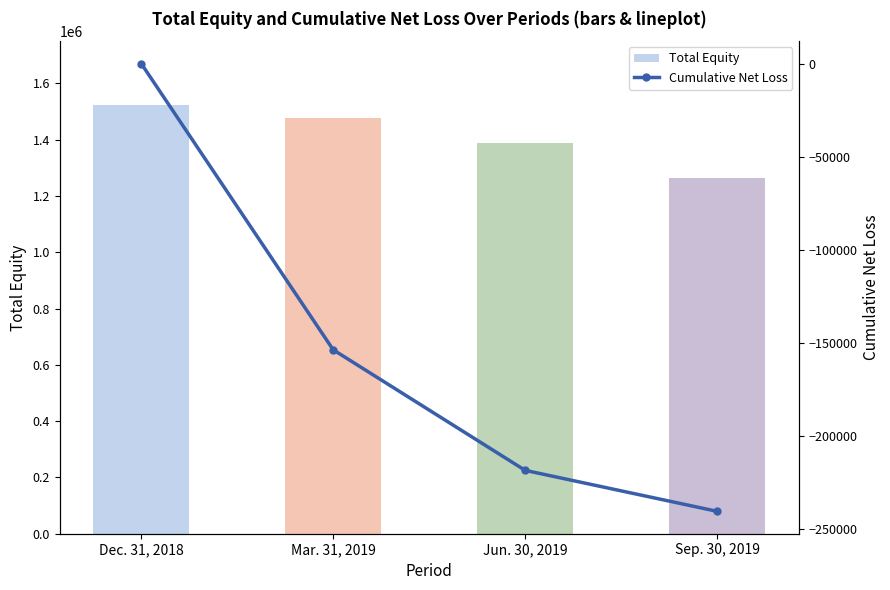

The Cumulative Net Loss series shows -46676 at Jun. 30, 2019. True or false?

False